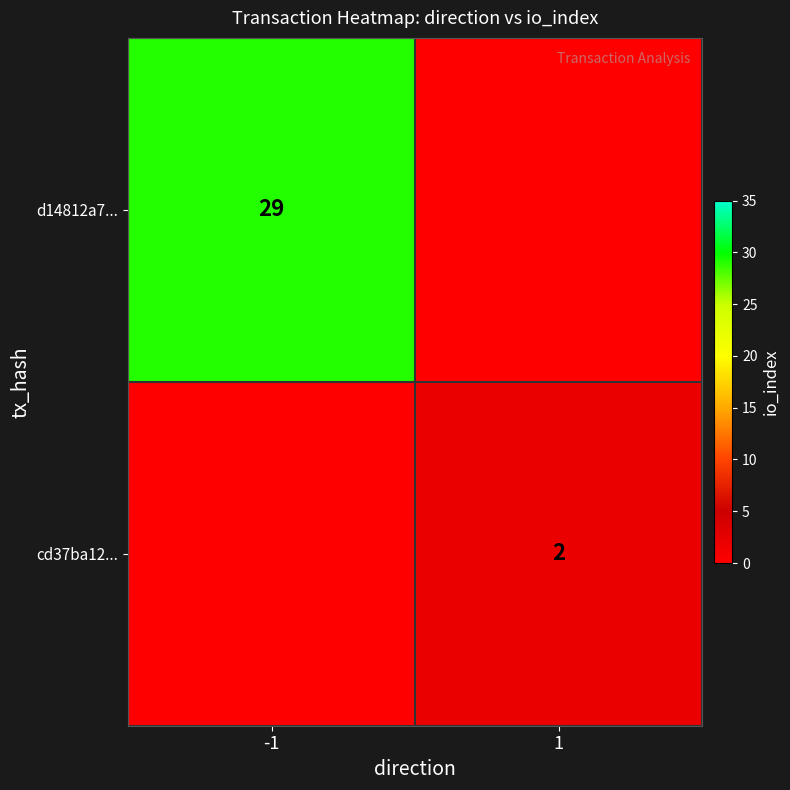

Is it true that d14812a7... equals 46 at -1?

False